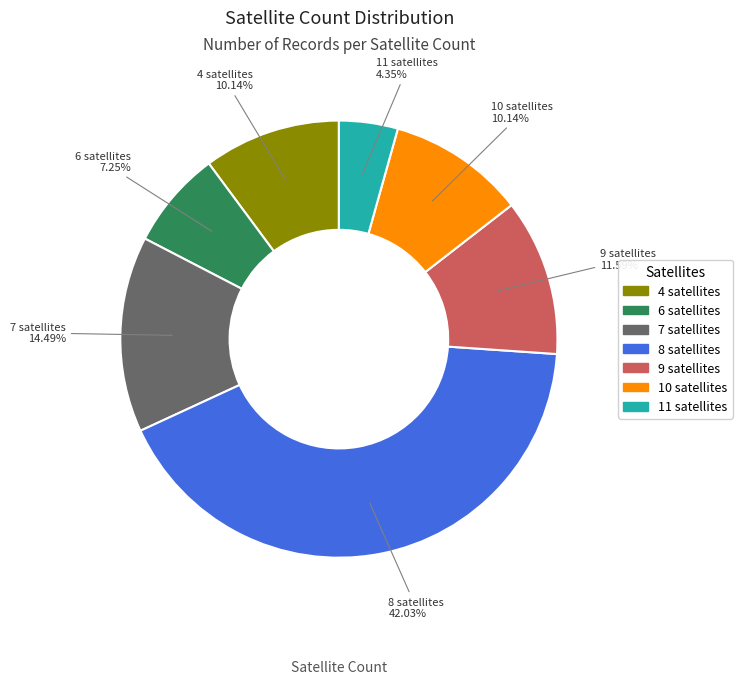

Between 4 and 6, which is larger?

4